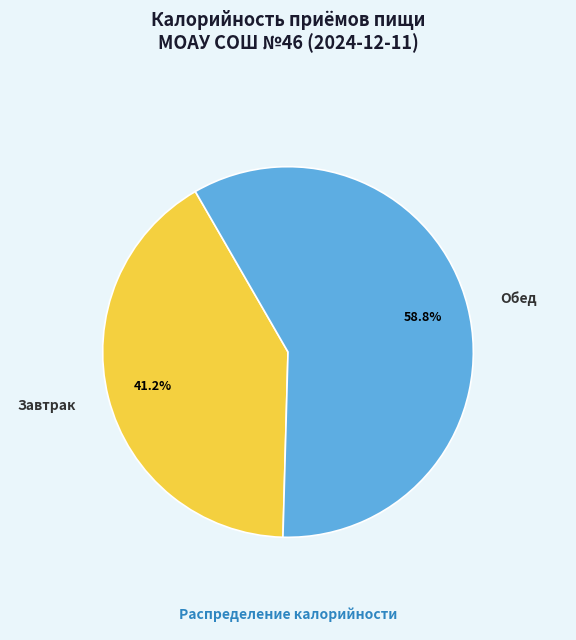

To the nearest percent, what is the difference between the Обед and Завтрак slice percentages?

18%